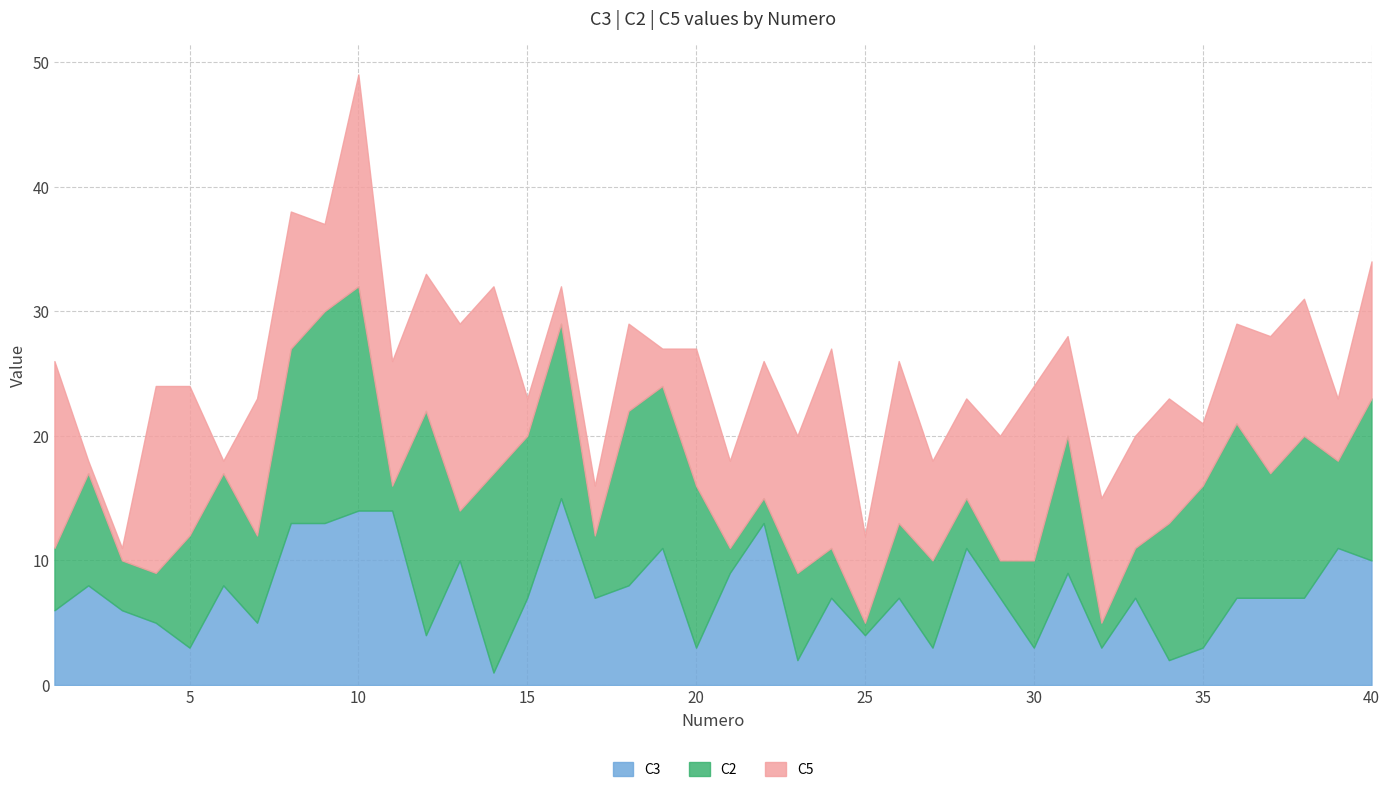

True or false: C3 and C2 intersect in this chart.

True